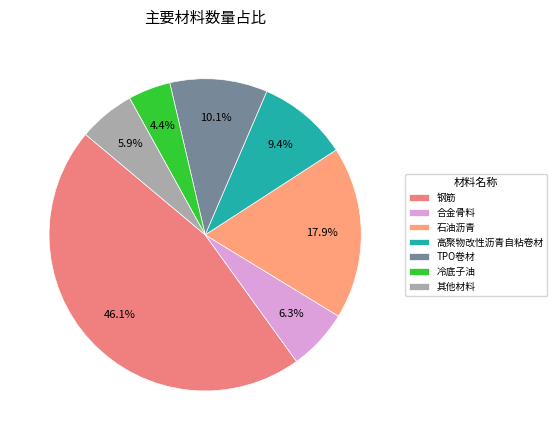

Which slice is the largest?

钢筋